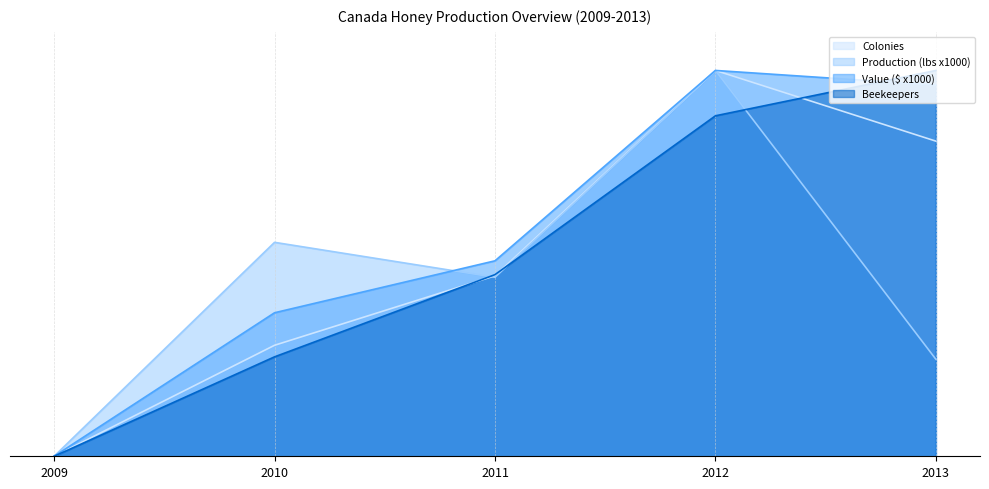

Between 2009 and 2011, which is larger?

2011